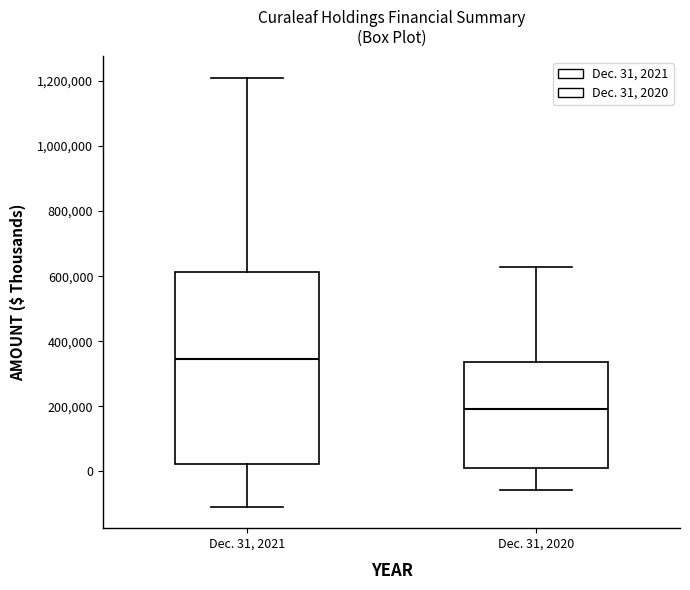

Reading left to right, read every box against the y-axis: the position of its median line, the range the box covers, and the ends of its whiskers. The values are not printed on the chart, so give them approximately, as read against the axis.

Dec. 31, 2021: median 340000, box 20000 to 620000, whiskers -100000 to 1200000
Dec. 31, 2020: median 200000, box 0 to 340000, whiskers -60000 to 620000